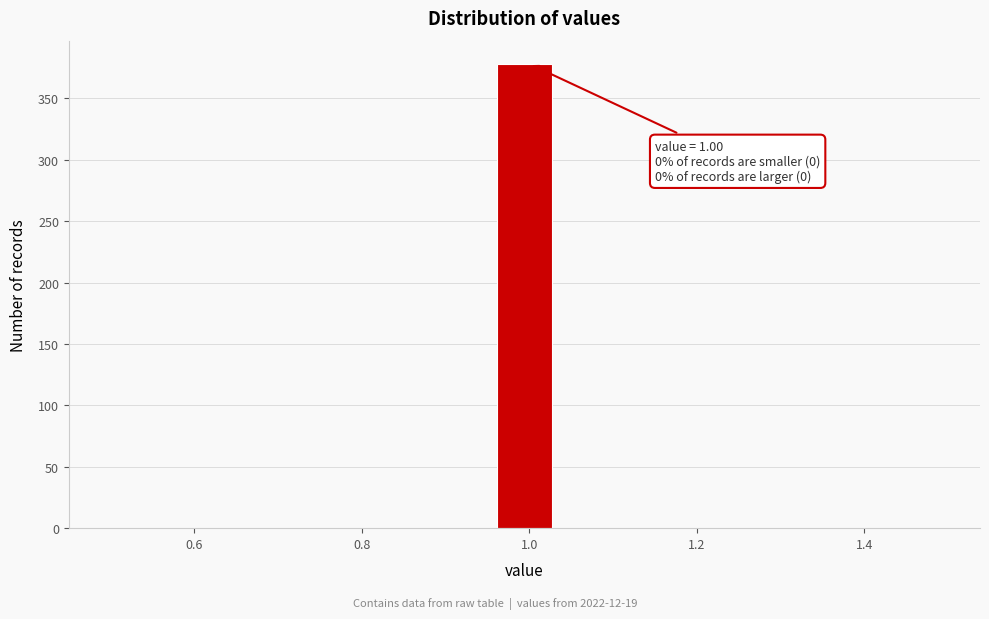

Around what value on the x-axis is the tallest bar? Give the approximate position of its centre, as read against the axis.

1.00